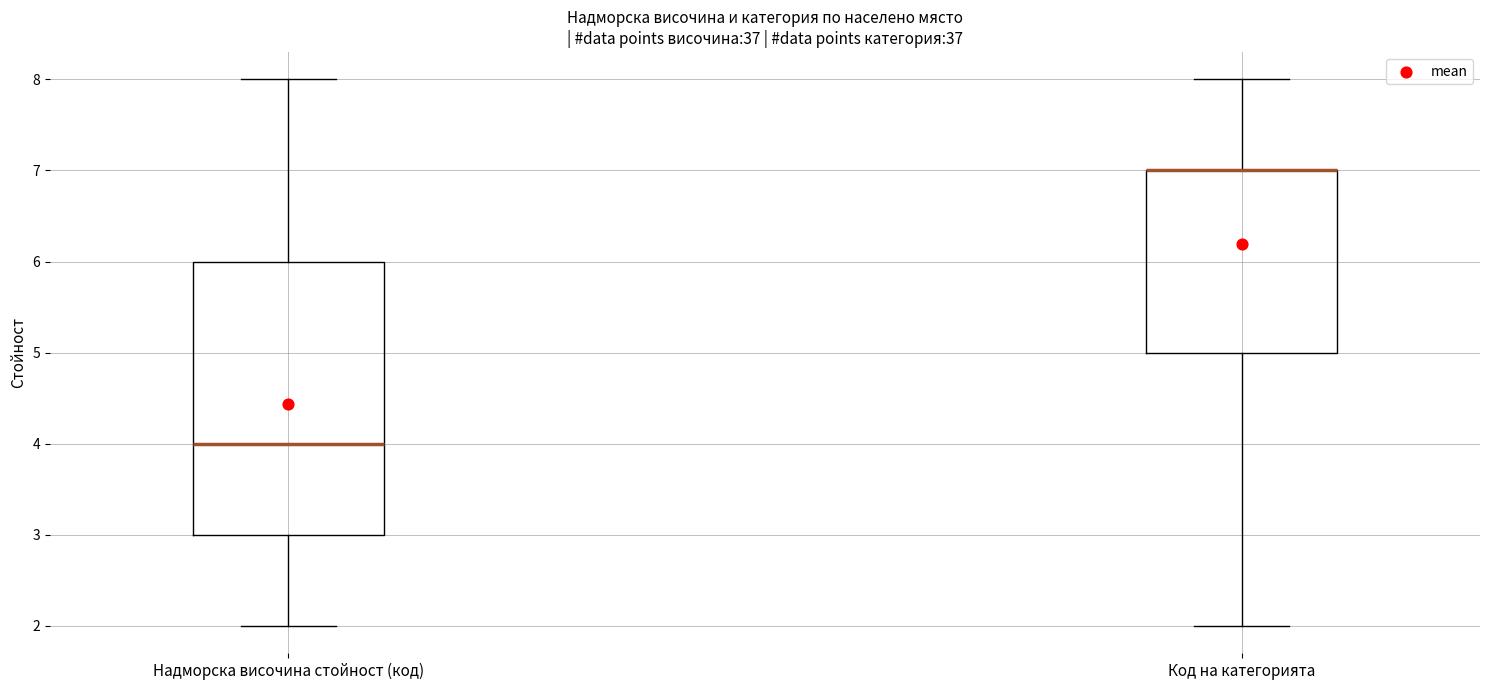

Where is the upper edge of the box for Код на категорията on the y-axis? The values are not printed on the chart, so give them approximately, as read against the axis.

7